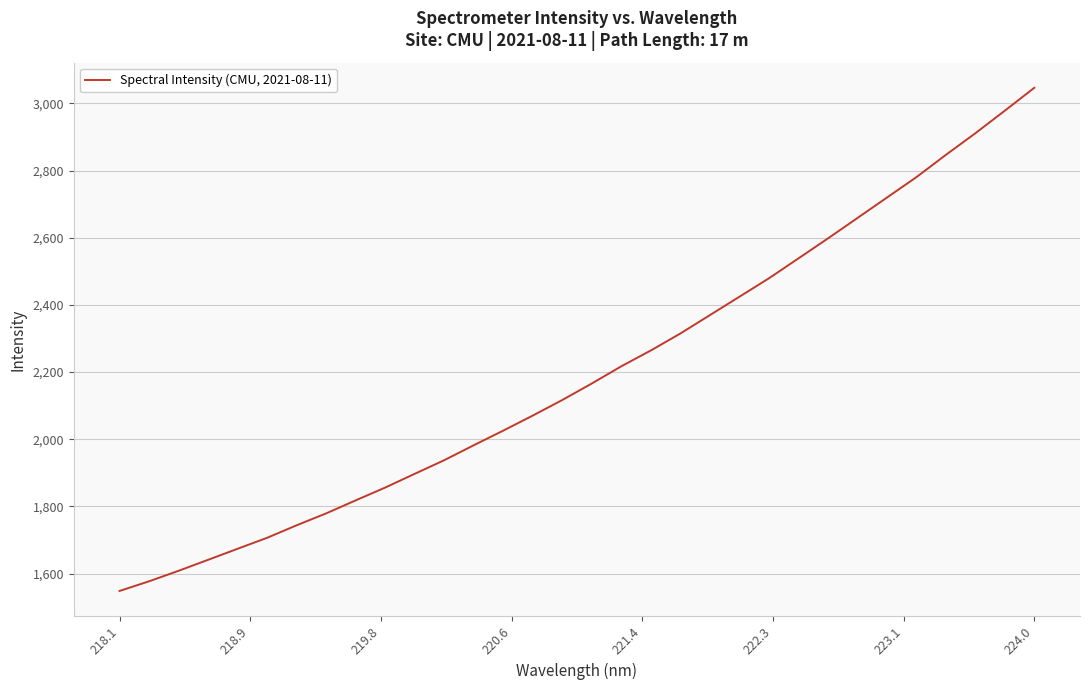

What is the minimum value shown in the chart?

1548.4